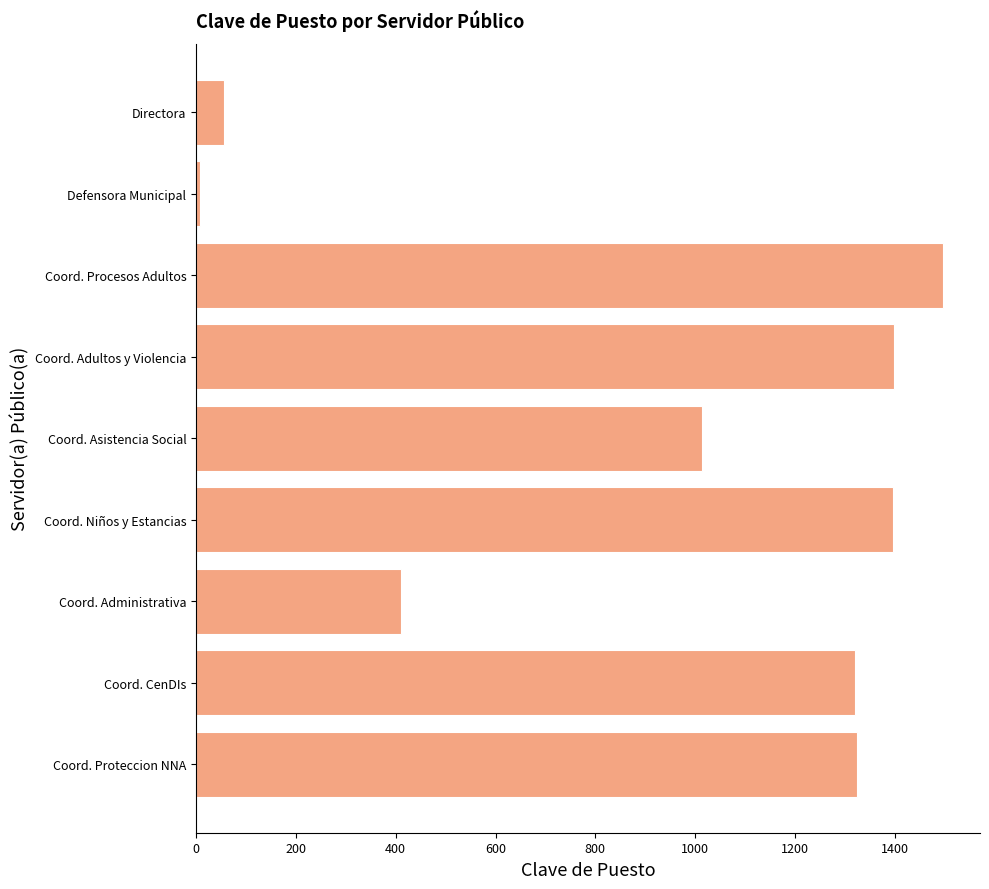

Where is the data nearest to the value 751?

Coord. Asistencia Social